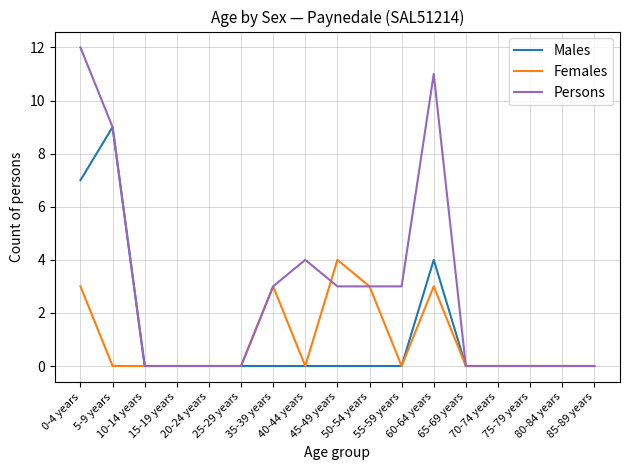

List the series in order of their peak value, lowest first.

Females, Males, Persons